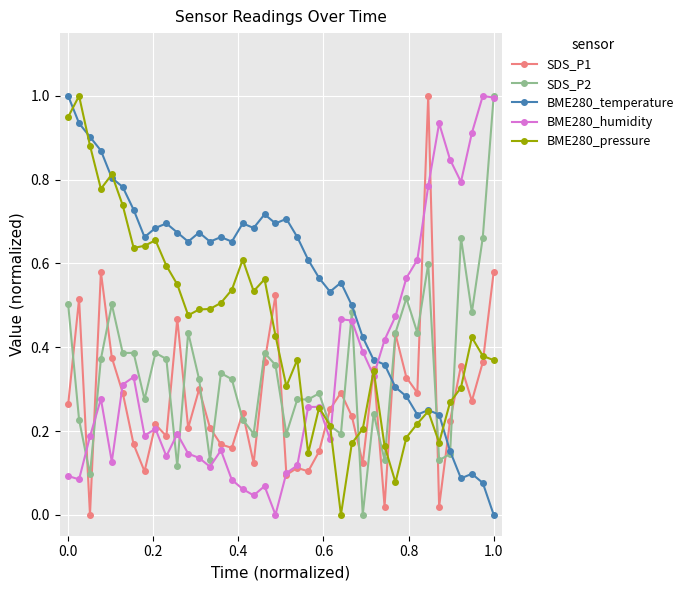

What is the maximum value shown in the chart?

1.0